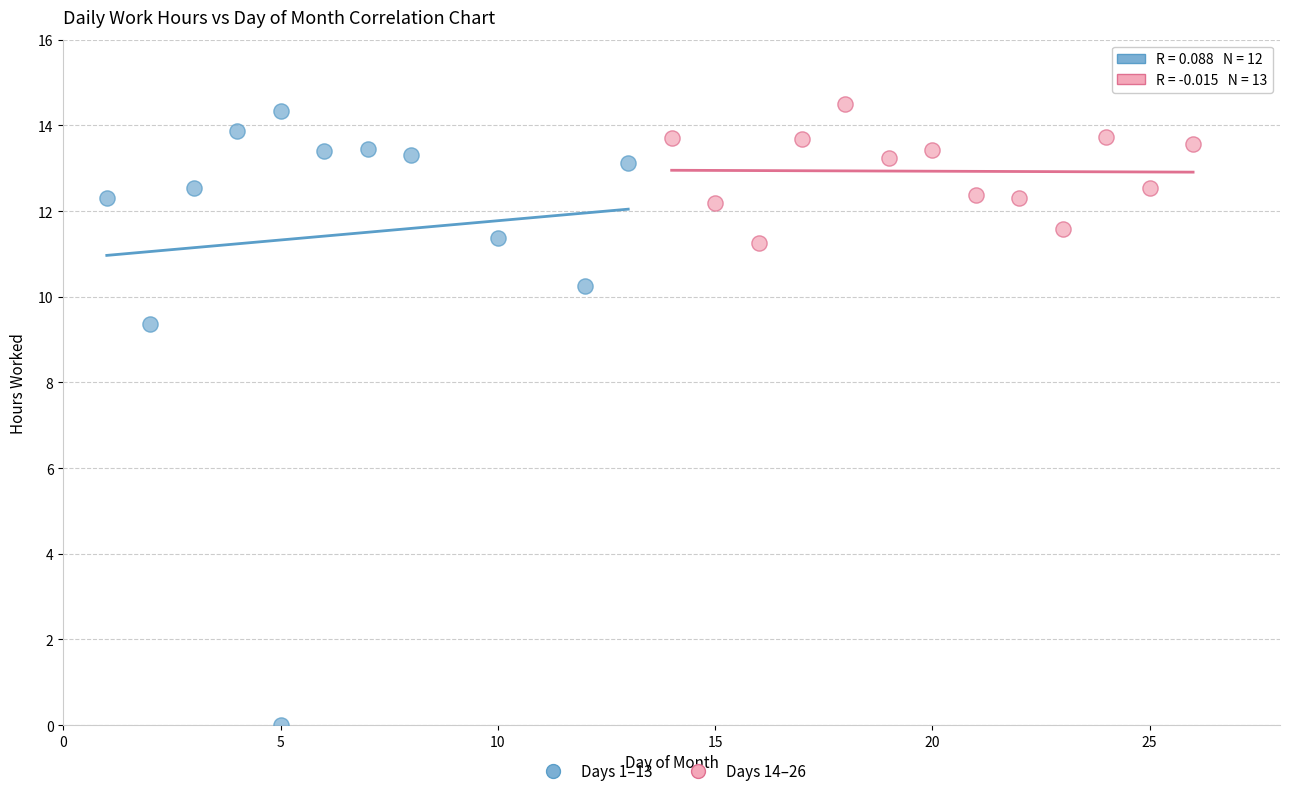

Which series reaches the minimum Y coordinate?

Days 1–13